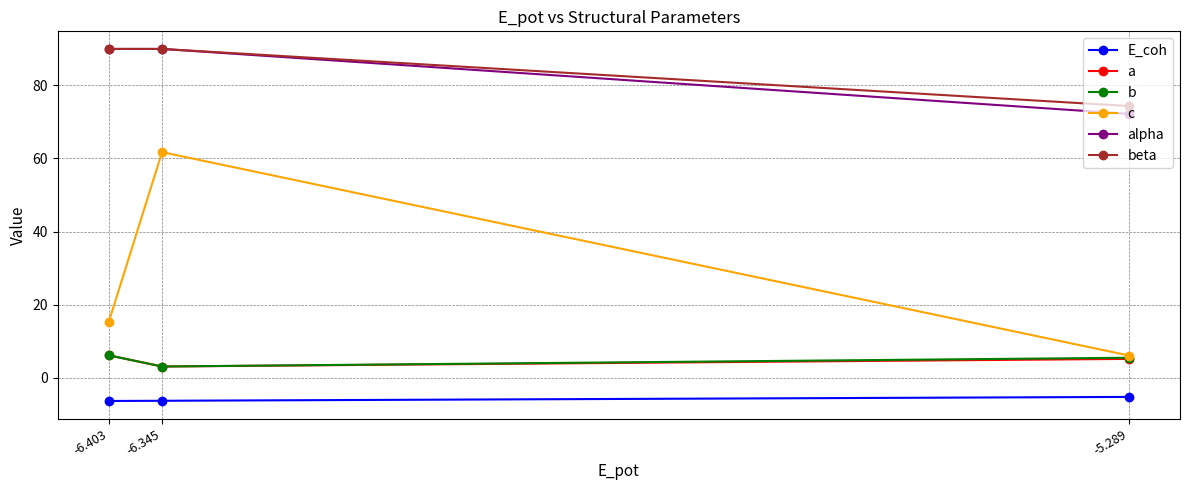

What is the minimum value shown in the chart?

-6.4